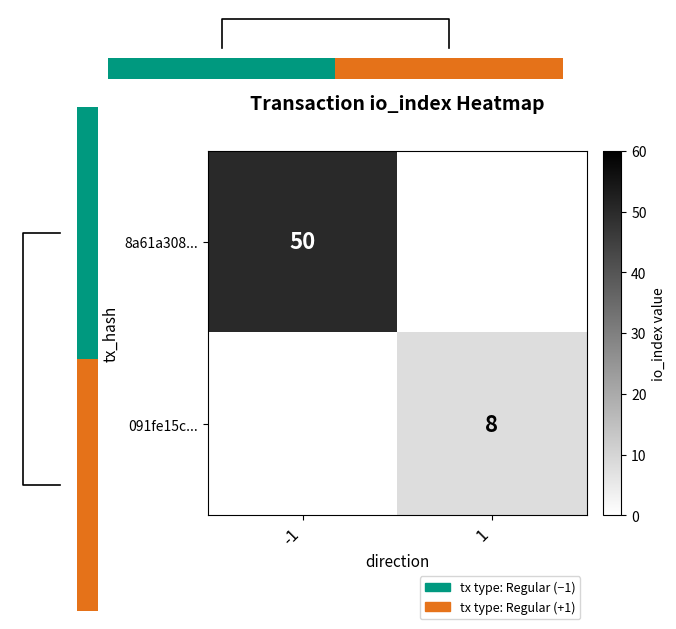

The value of 091fe15c... at 1 is 5. True or false?

False